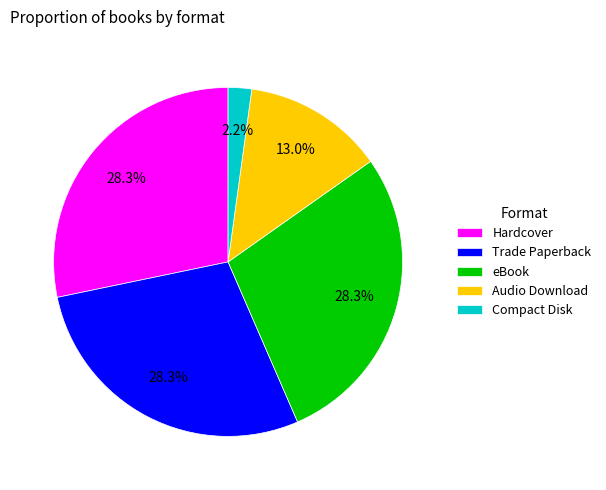

What portion of the pie excludes Compact Disk?

97.8%